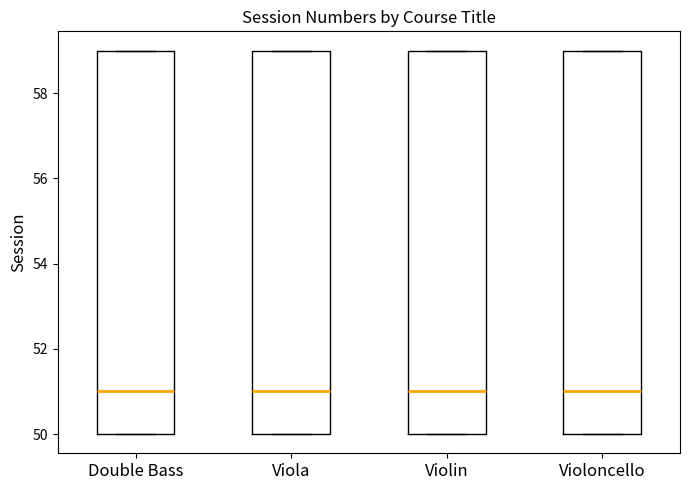

Reading left to right, transcribe this box plot: for each box, give where its median line is, the range the box spans, and where its two whiskers end, as read against the y-axis. The values are not printed on the chart, so give them approximately, as read against the axis.

Double Bass: median 51, box 50 to 59, whiskers 50 to 59
Viola: median 51, box 50 to 59, whiskers 50 to 59
Violin: median 51, box 50 to 59, whiskers 50 to 59
Violoncello: median 51, box 50 to 59, whiskers 50 to 59